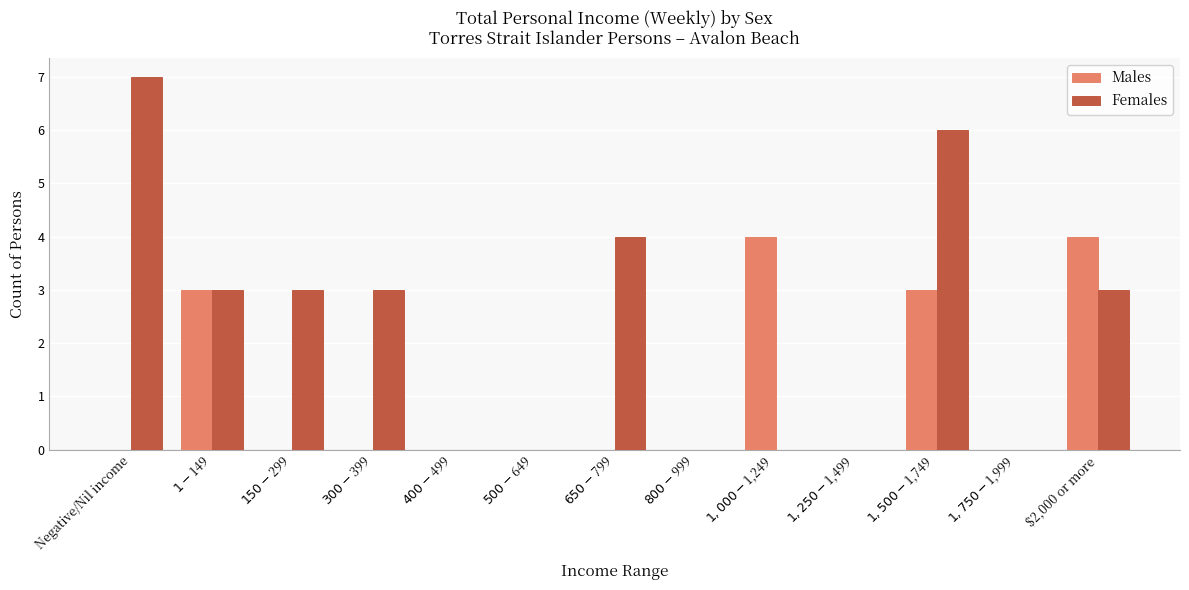

What is the maximum value for Males?

4